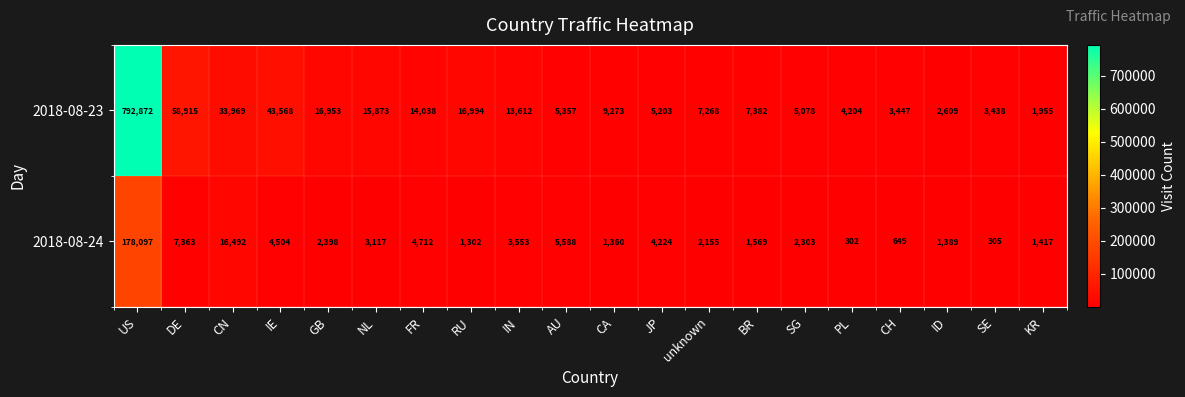

Which label corresponds to the largest value in the chart?

US